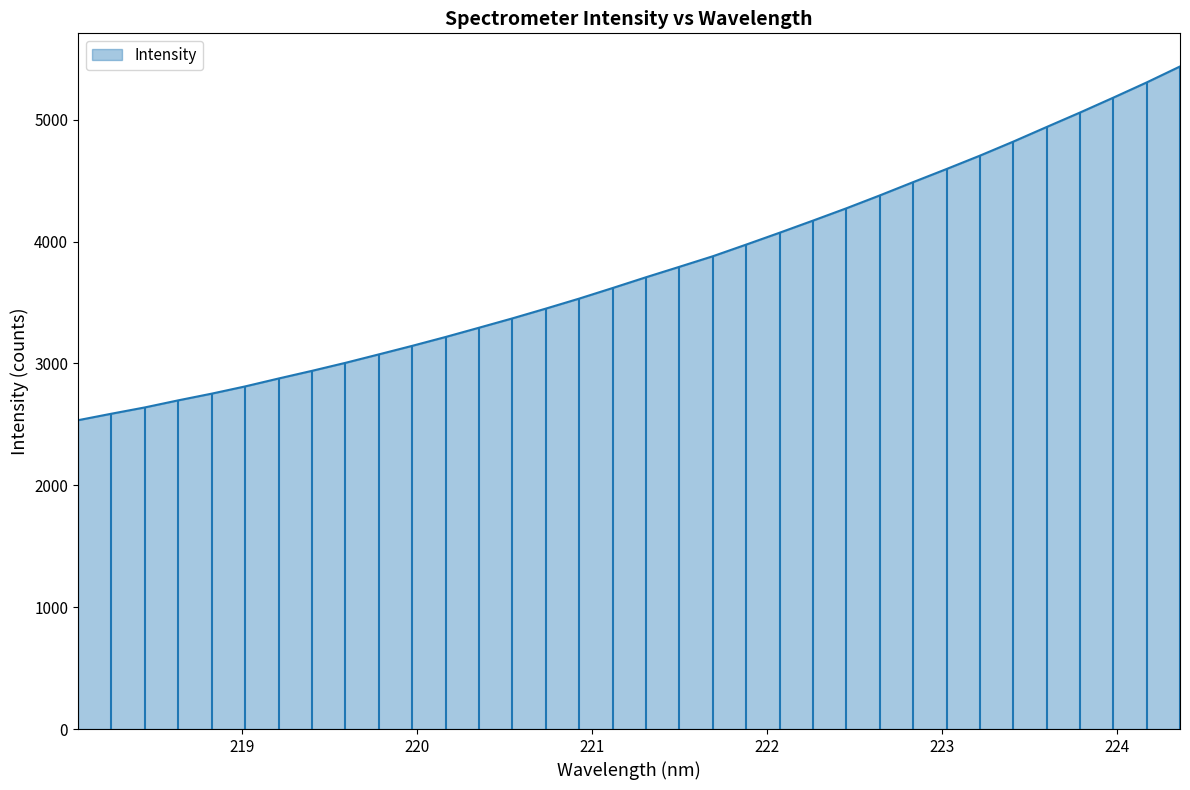

What is the maximum value shown in the chart?

5436.5